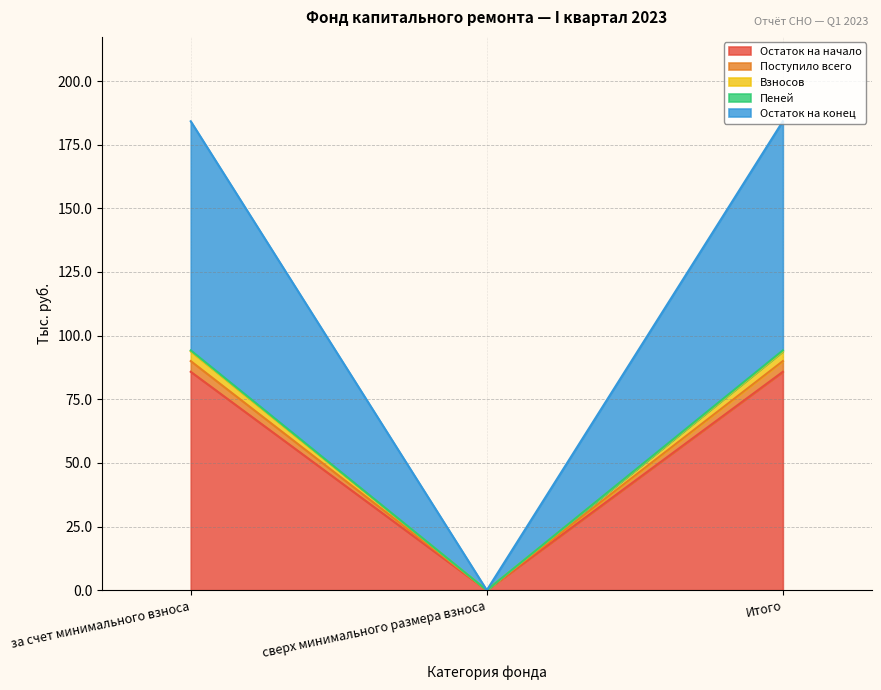

Reading left to right, list all the values displayed in this chart.

Остаток на начало: за счет минимального взноса=85.8	сверх минимального размера взноса=0.0	Итого=85.8
Поступило всего: за счет минимального взноса=90.0	сверх минимального размера взноса=0.0	Итого=90.0
Взносов: за счет минимального взноса=94.2	сверх минимального размера взноса=0.0	Итого=94.2
Пеней: за счет минимального взноса=93.8	сверх минимального размера взноса=0.0	Итого=93.8
Остаток на конец: за счет минимального взноса=184.2	сверх минимального размера взноса=0.0	Итого=184.2